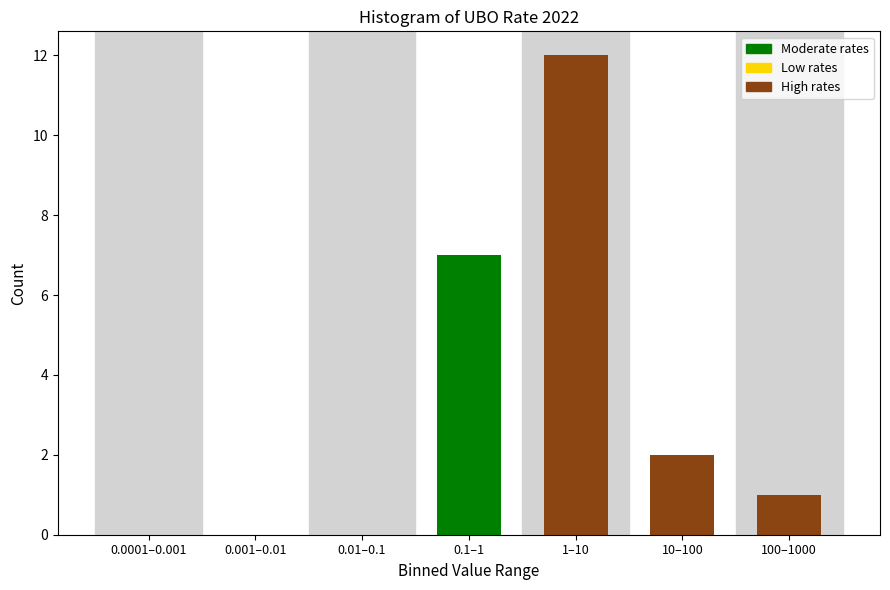

Reading right to left, what are all the values shown in this chart?

100–1000=1	10–100=2	1–10=12	0.1–1=7	0.01–0.1=0	0.001–0.01=0	0.0001–0.001=0